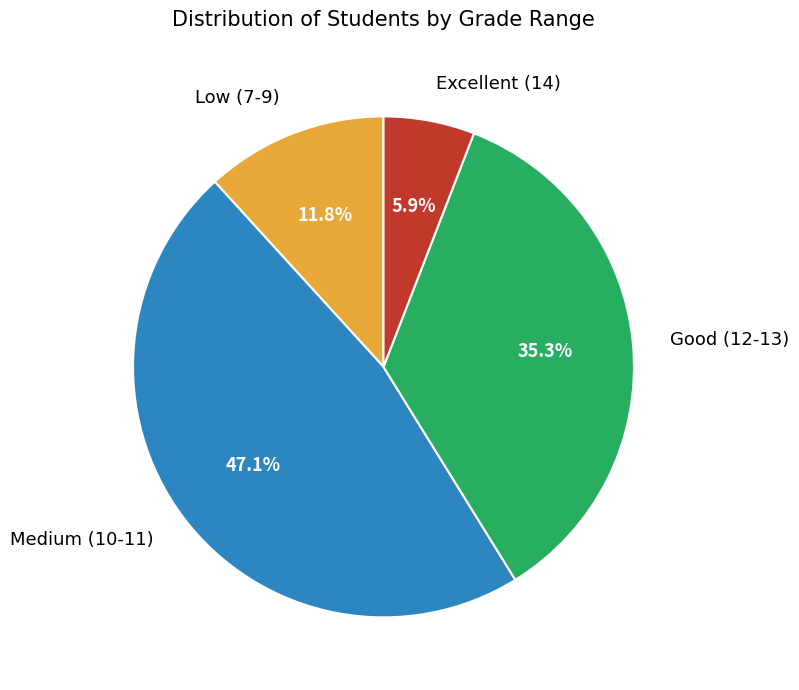

Is there a majority slice in this chart?

No